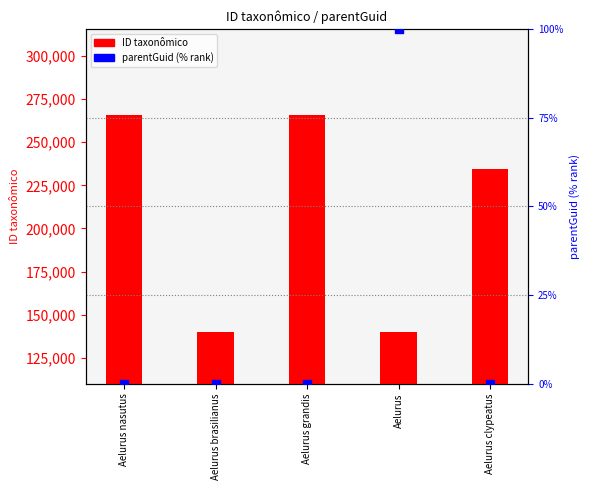

What are all the series names shown in the legend?

ID taxonômico, parentGuid (% rank)